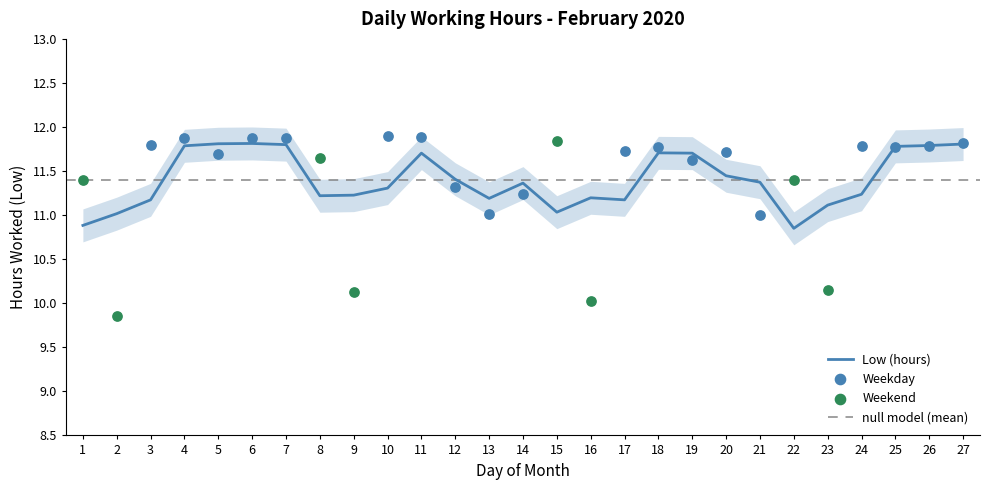

What is the change in value from 3 to 12?

-0.5